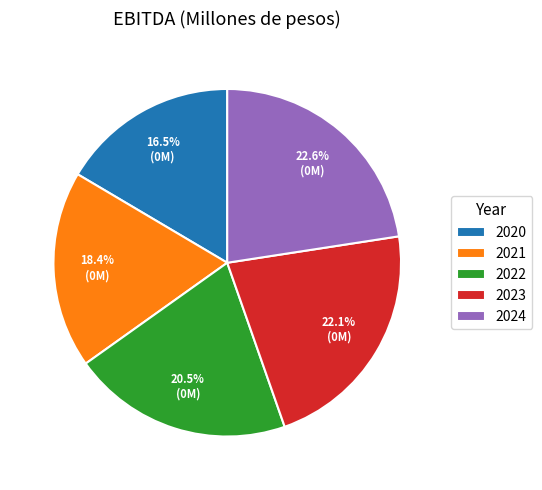

Between 2022 and 2023, which is larger?

2023